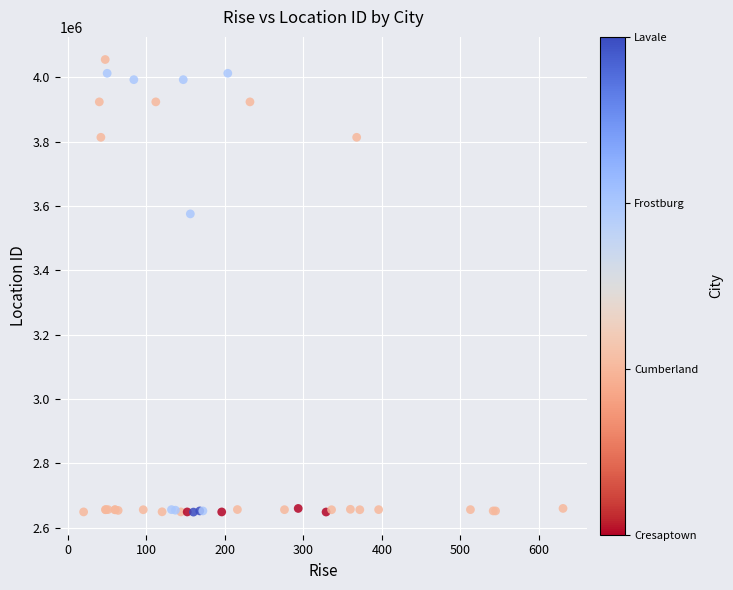

What Y value in the scatter plot is closest to 3351826?

3575200